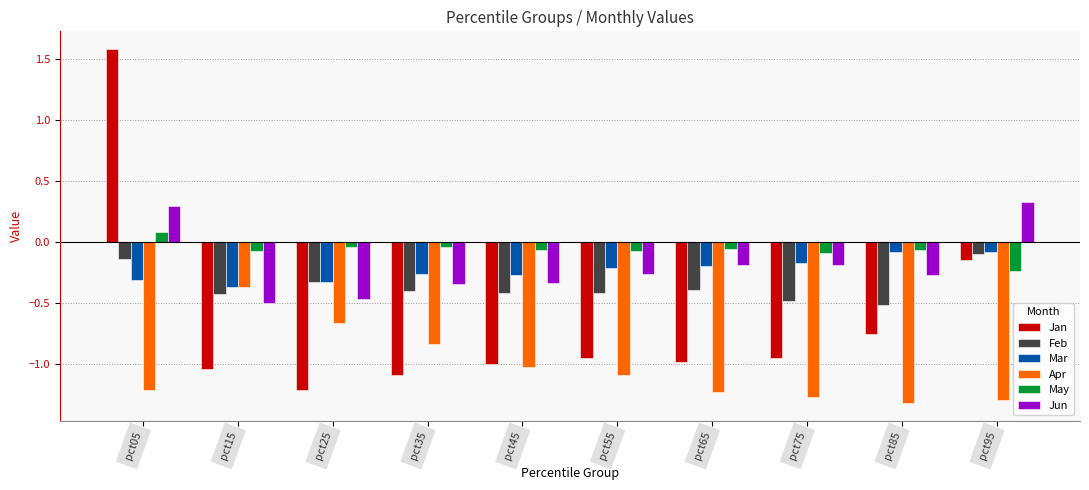

The value of Jan at pct55 is -1.3. True or false?

False